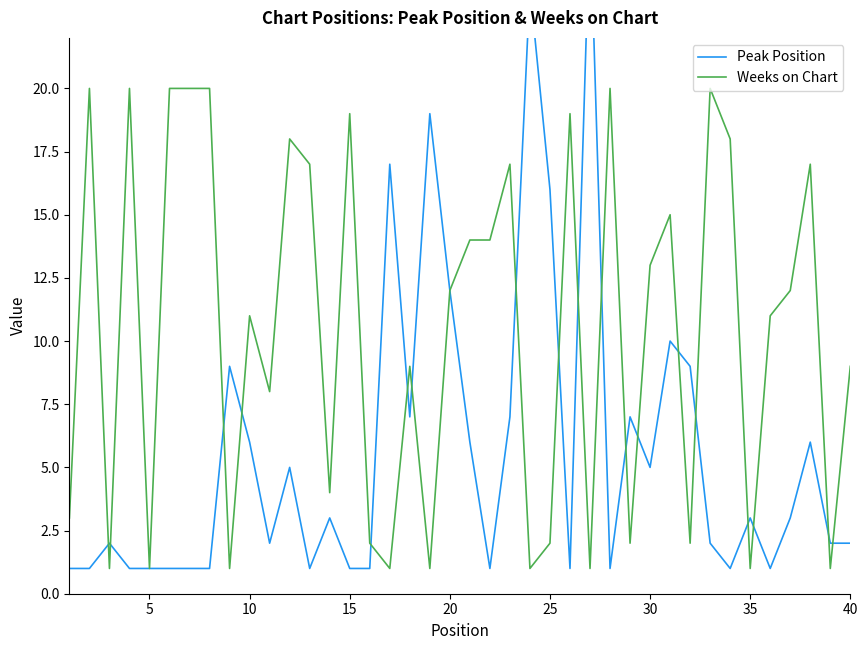

What is the value of the Peak Position point at the 33rd from the left?

2